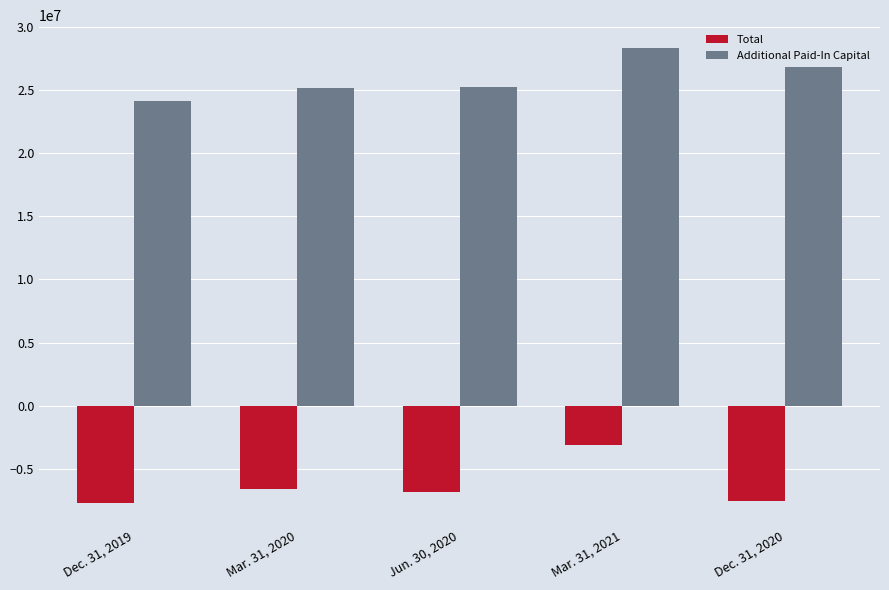

What is the sum of all Total values?

-31652521